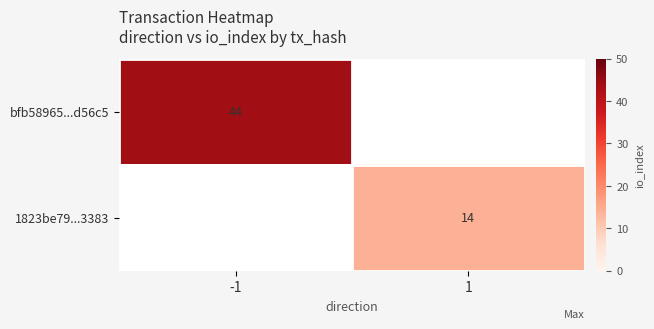

Which series has the largest range (max minus min)?

bfb58965...d56c5